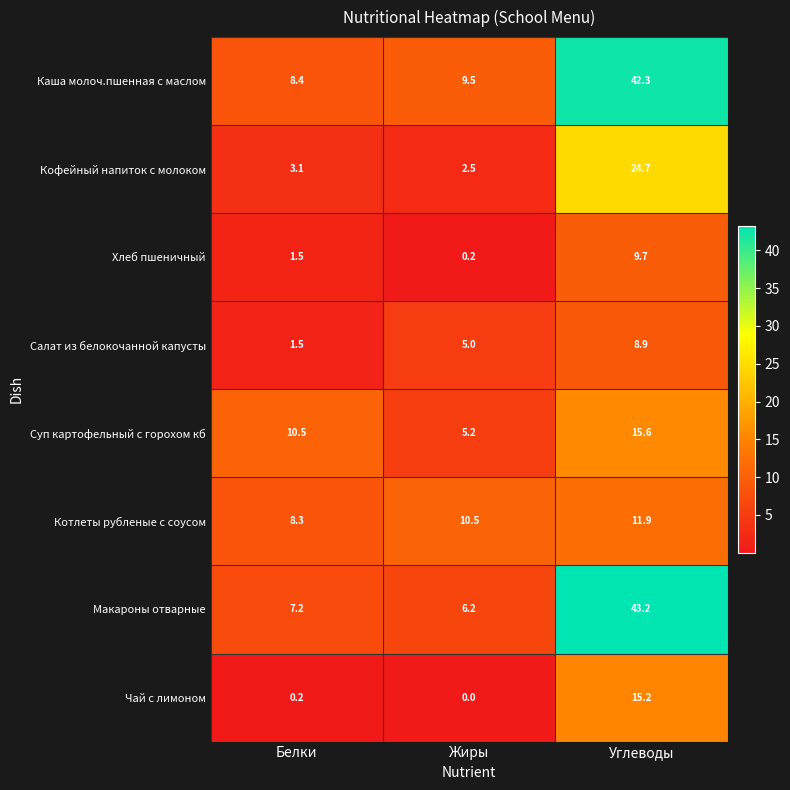

List the series in order of their peak value, lowest first.

Салат из белокочанной капусты, Хлеб пшеничный, Котлеты рубленые с соусом, Чай с лимоном, Суп картофельный с горохом кб, Кофейный напиток с молоком, Каша молоч.пшенная с маслом, Макароны отварные